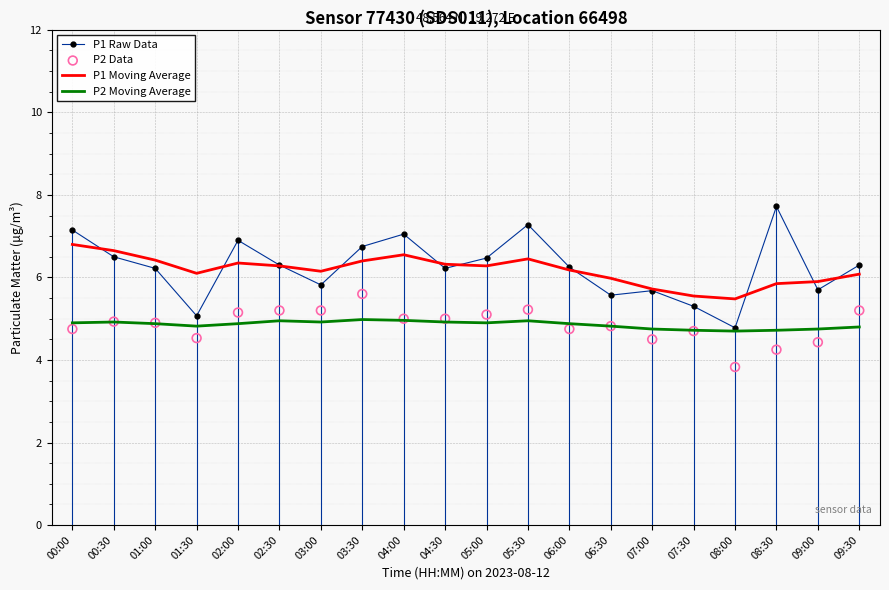

At how many categories does at least one series exceed 4?

20